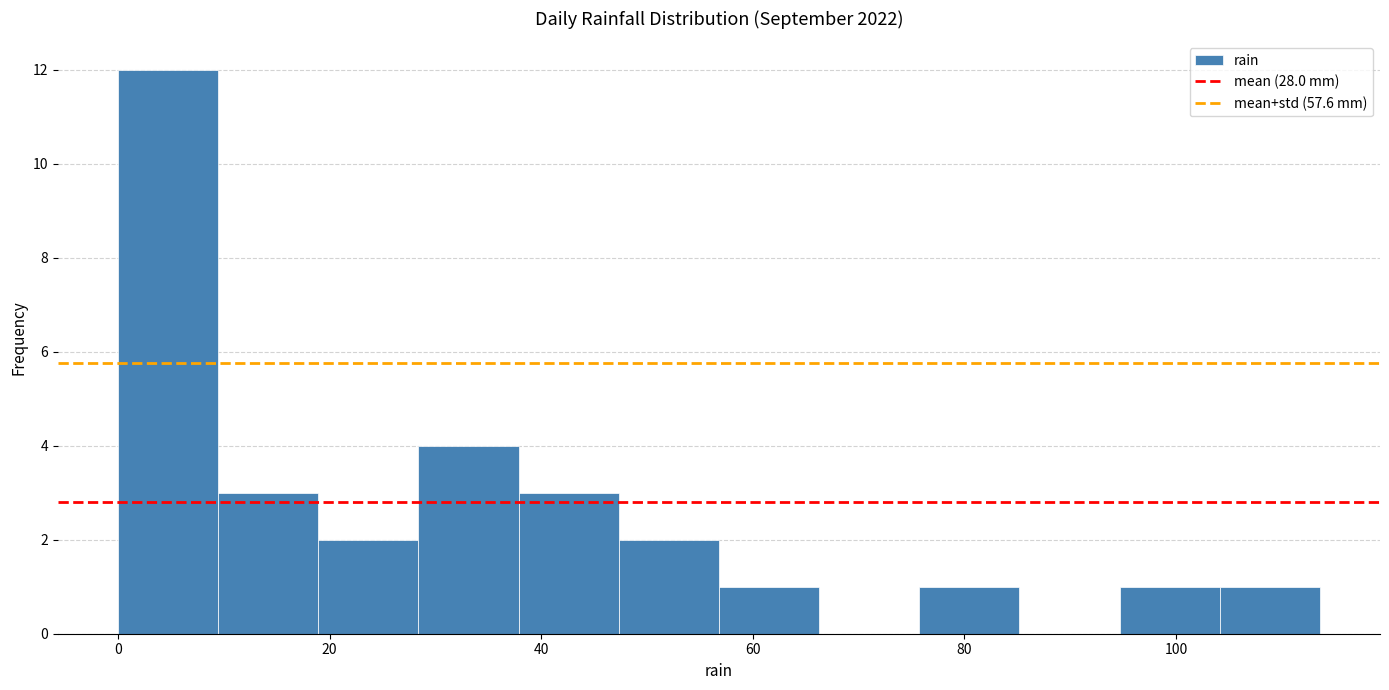

Which range on the x-axis has the tallest bar?

0 to 10